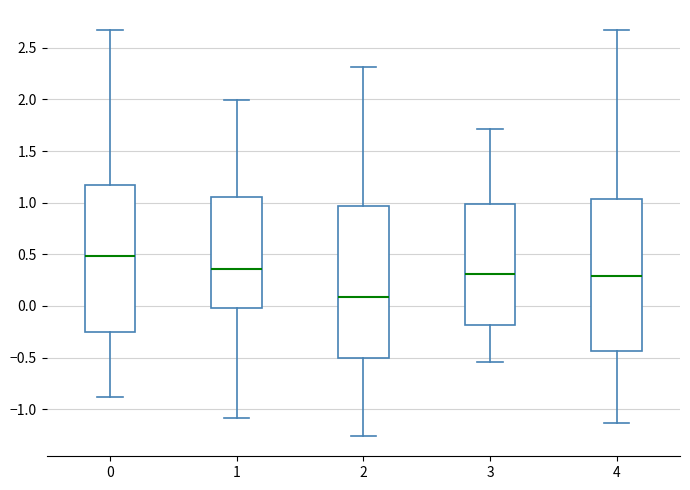

Reading left to right, read every box against the y-axis: the position of its median line, the range the box covers, and the ends of its whiskers. The values are not printed on the chart, so give them approximately, as read against the axis.

0: median 0.50, box -0.25 to 1.20, whiskers -0.90 to 2.65
1: median 0.35, box 0.00 to 1.05, whiskers -1.10 to 2.00
2: median 0.10, box -0.50 to 0.95, whiskers -1.25 to 2.30
3: median 0.30, box -0.20 to 1.00, whiskers -0.55 to 1.70
4: median 0.30, box -0.45 to 1.05, whiskers -1.15 to 2.65